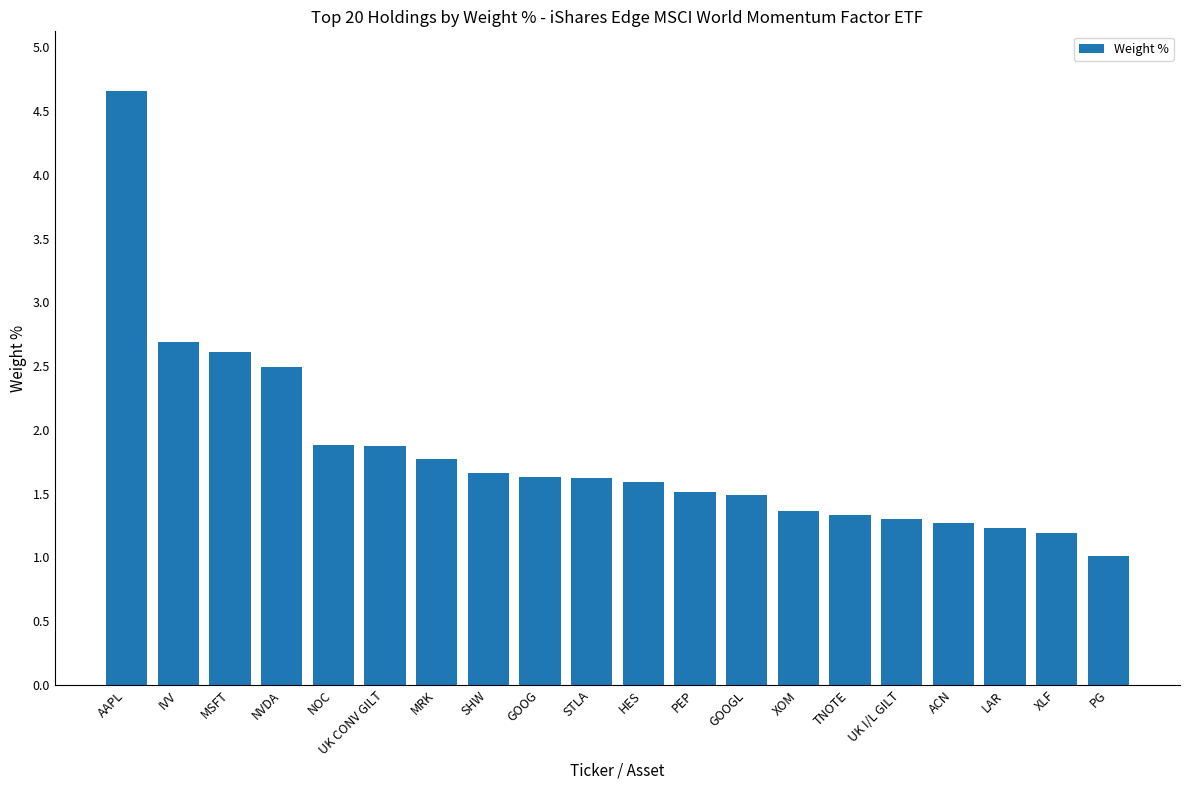

What is the sum of the values at GOOGL and XOM?

2.9